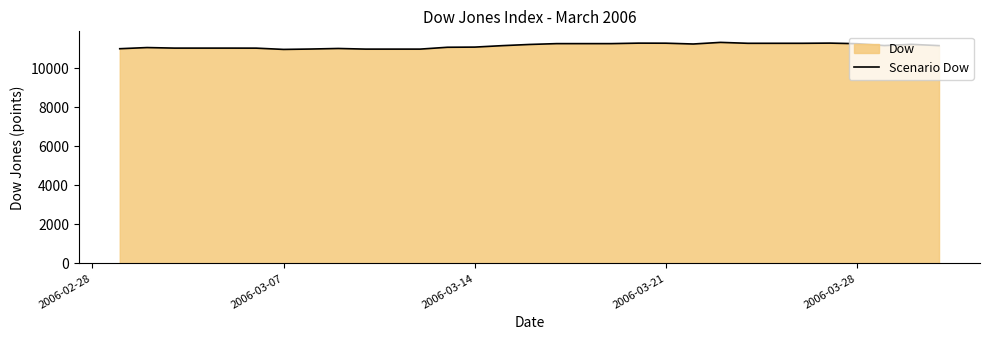

What is the smallest value displayed?

10957.3